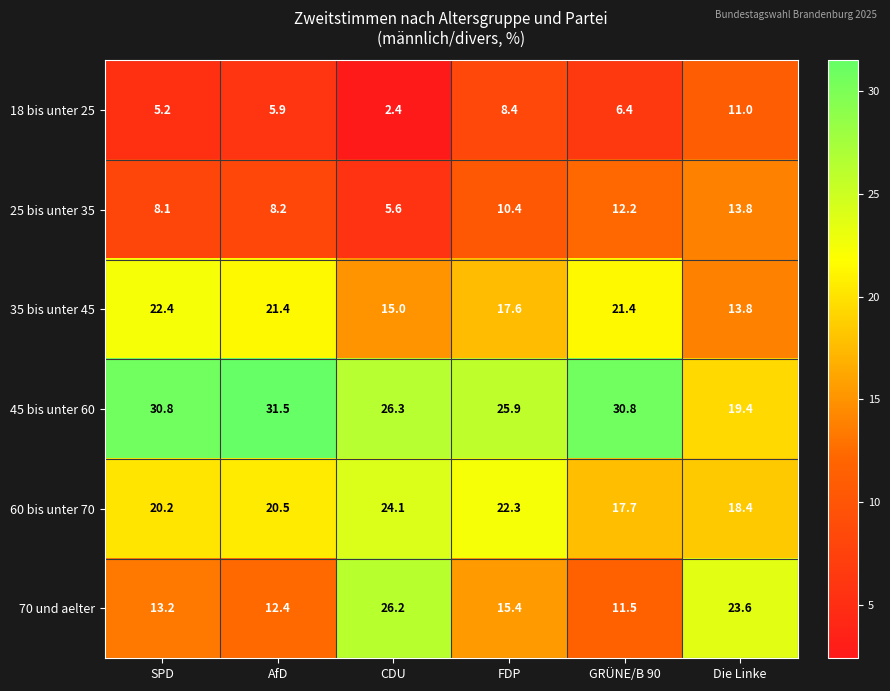

What is the difference between the second highest and second lowest values in the 35 bis unter 45 series?

6.4